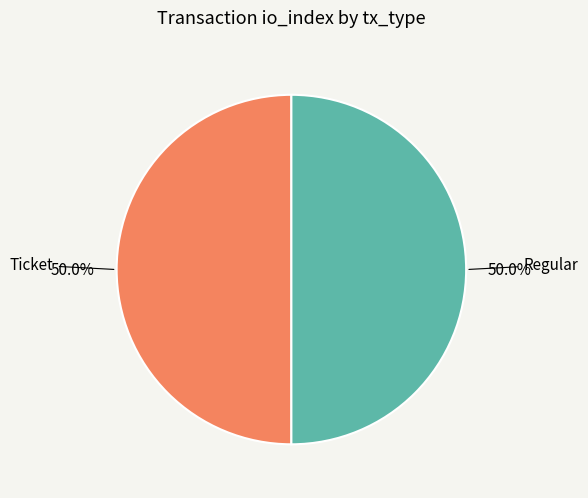

How much of the chart is everything except Regular?

50.0%